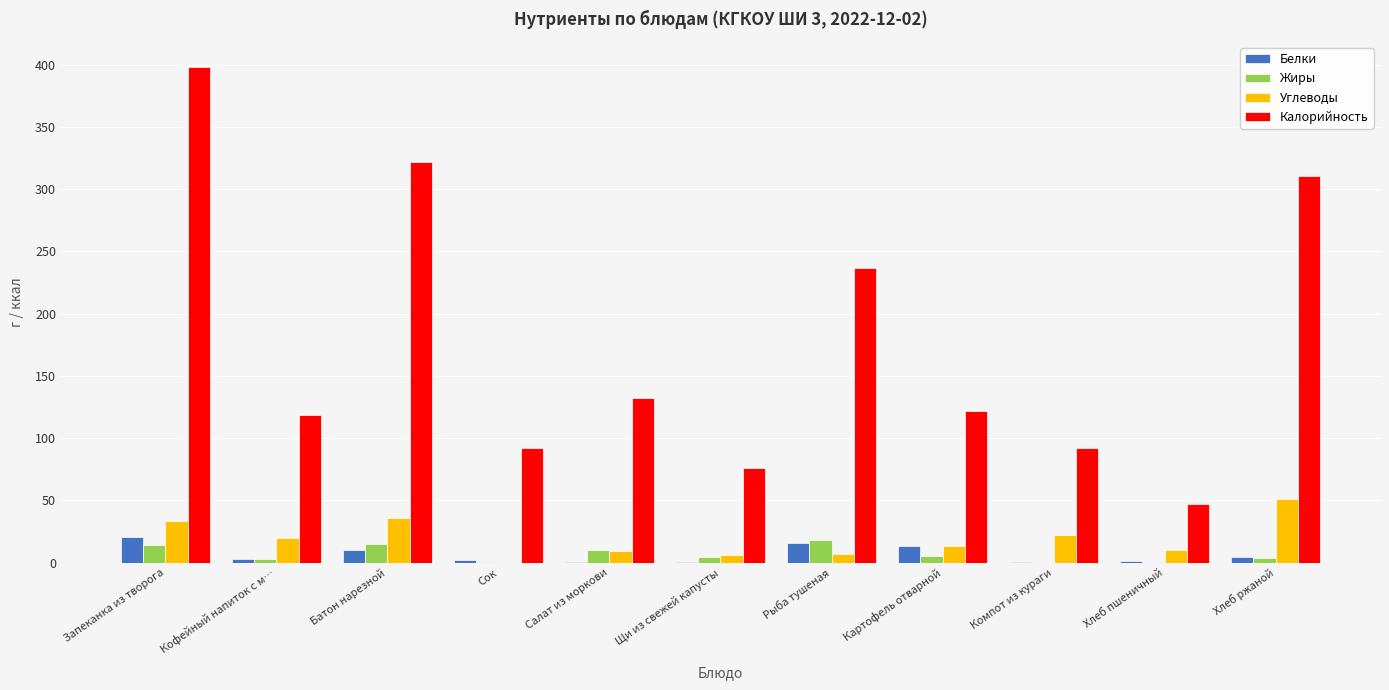

What is the sum of all Калорийность values?

1947.4